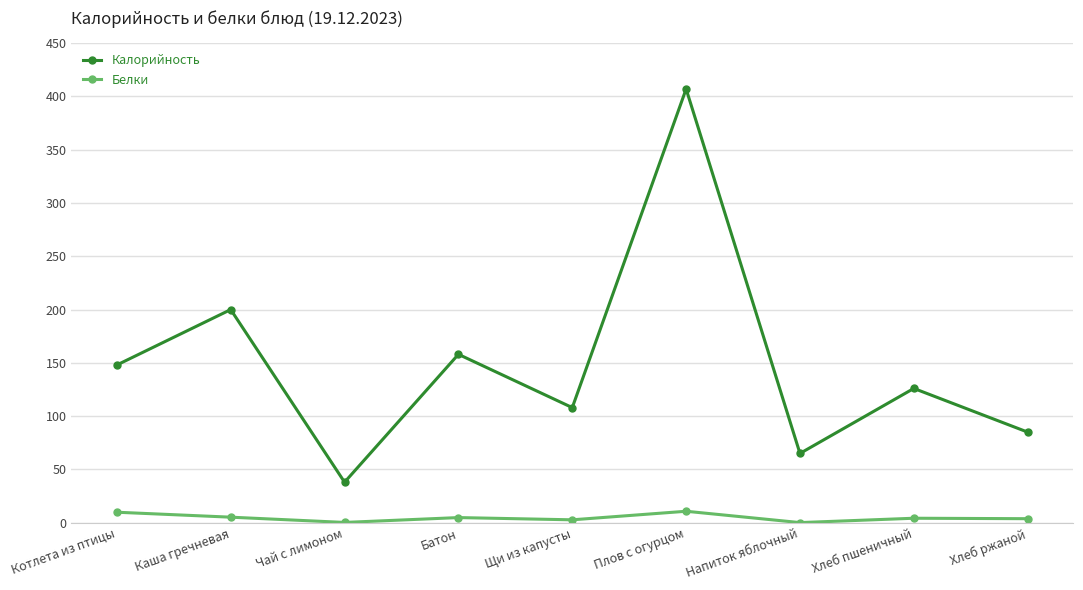

In Белки, how many points are lower than both neighbors (excluding endpoints)?

3